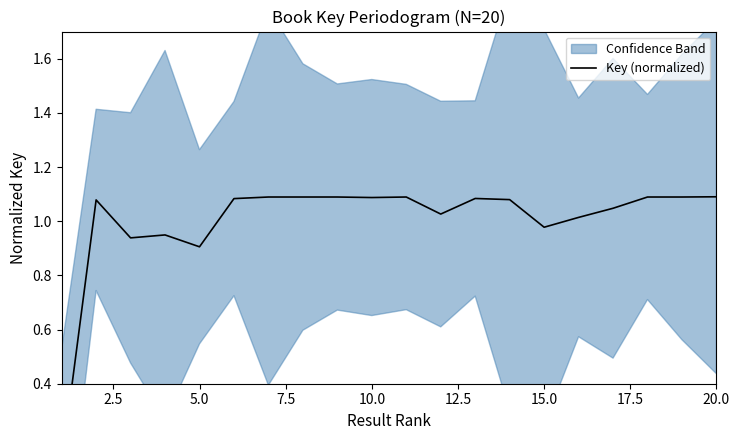

Reading left to right, list all the values displayed in this chart.

0.1	1.1	0.9	0.9	0.9	1.1	1.1	1.1	1.1	1.1	1.1	1.0	1.1	1.1	1.0	1.0	1.0	1.1	1.1	1.1